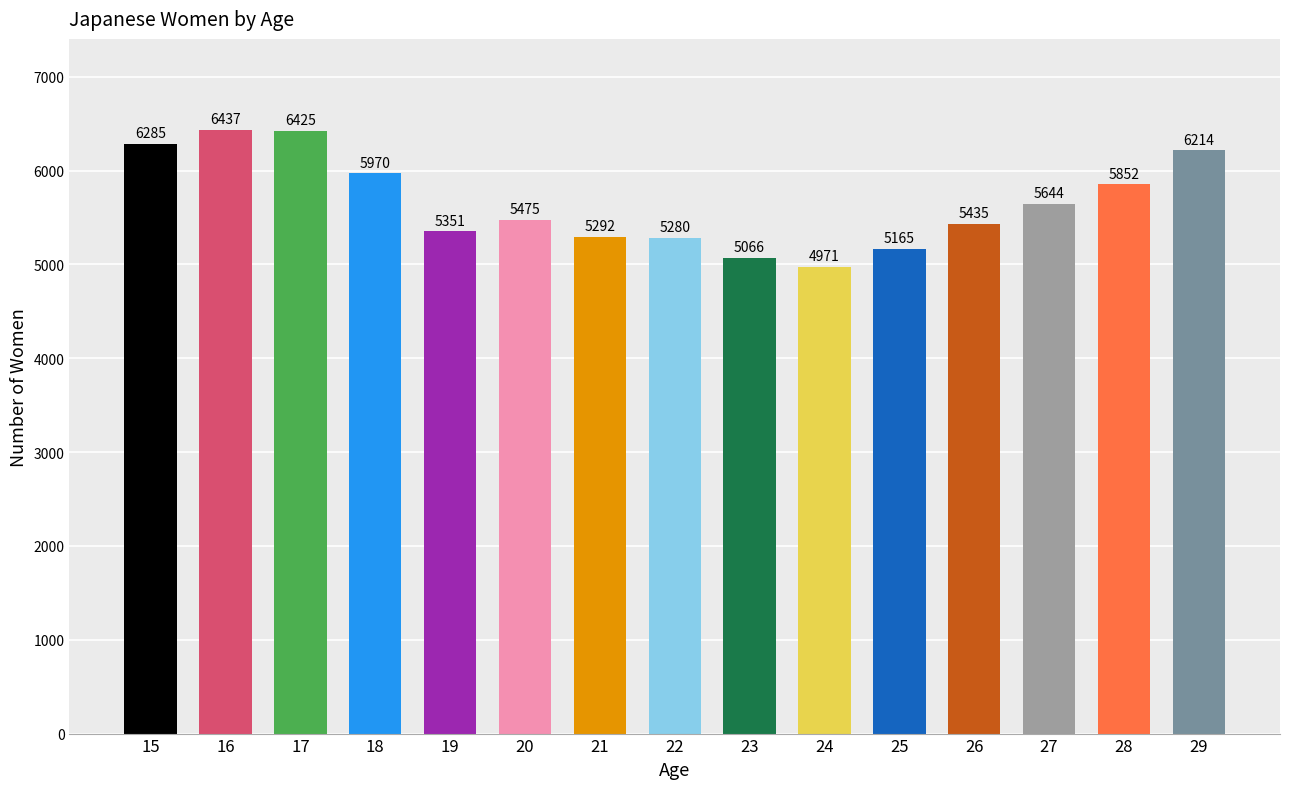

Does the chart contain stacked bars?

No